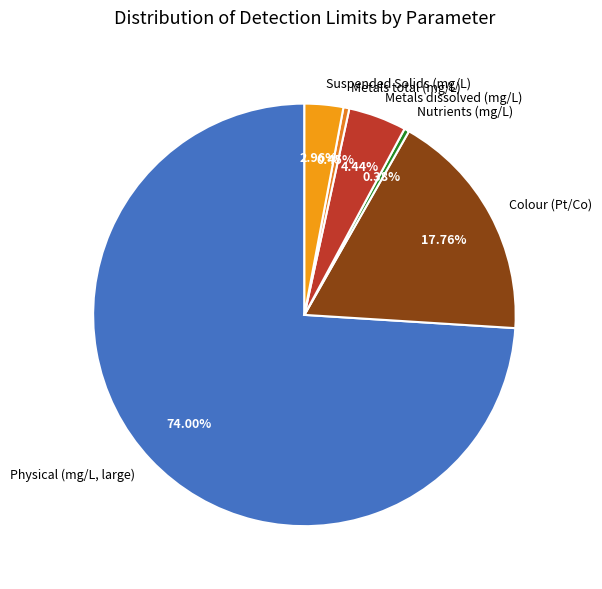

How many slices are in this pie chart?

6